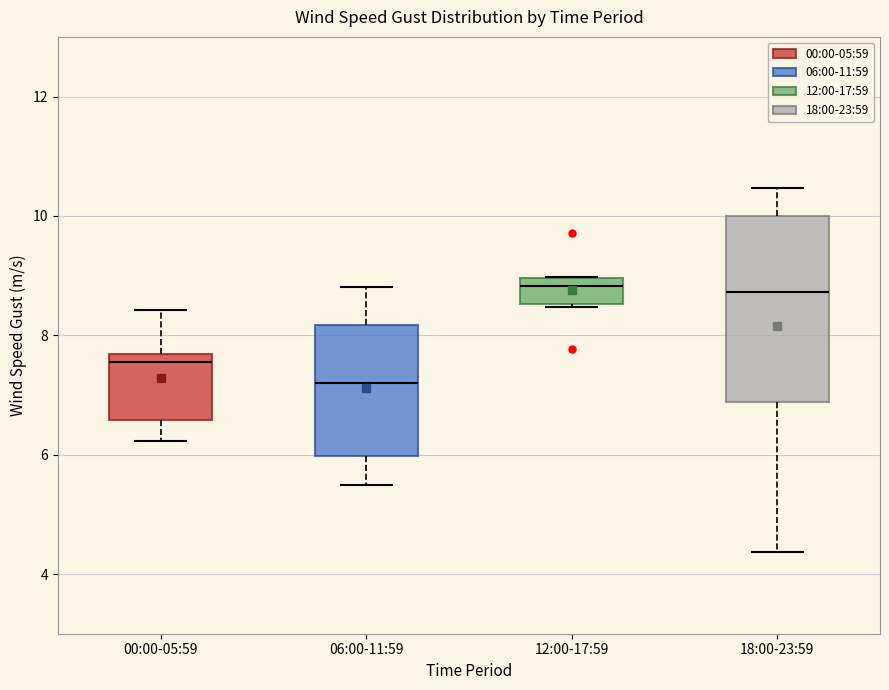

Which box has the lowest median line?

06:00-11:59